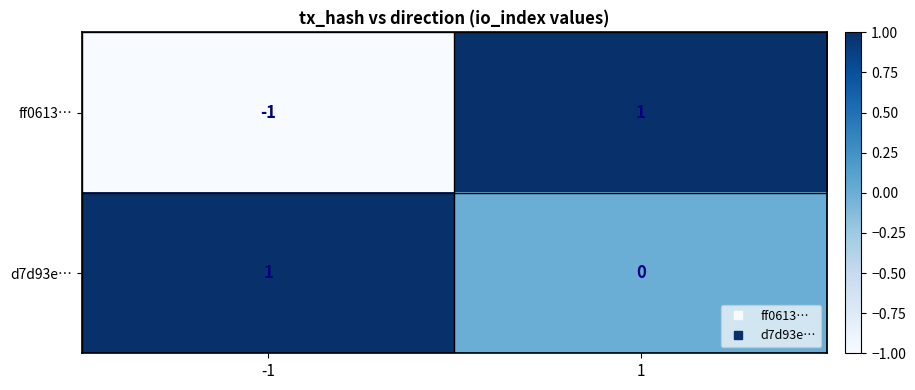

Reading right to left, transcribe all the data shown in this chart.

ff0613…: 1=1	-1=-1
d7d93e…: 1=0	-1=1